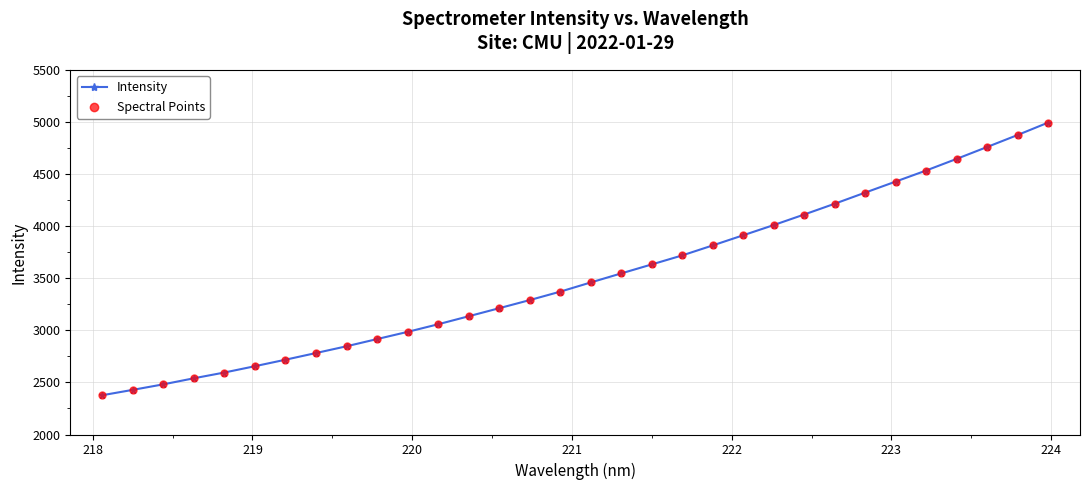

What is the difference between the maximum and minimum values?

2619.5